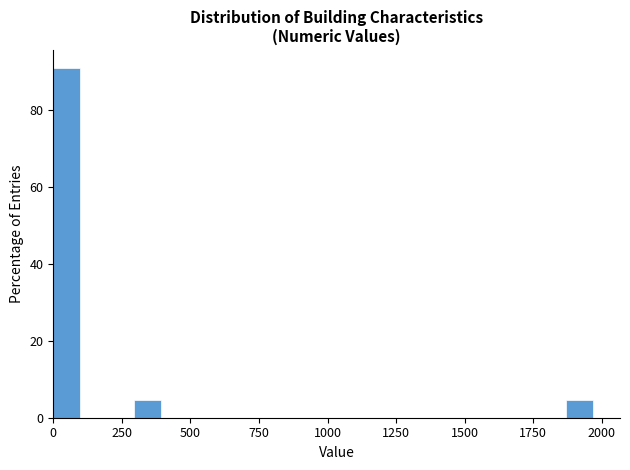

Around what value on the x-axis is the tallest bar? Give the approximate position of its centre, as read against the axis.

50